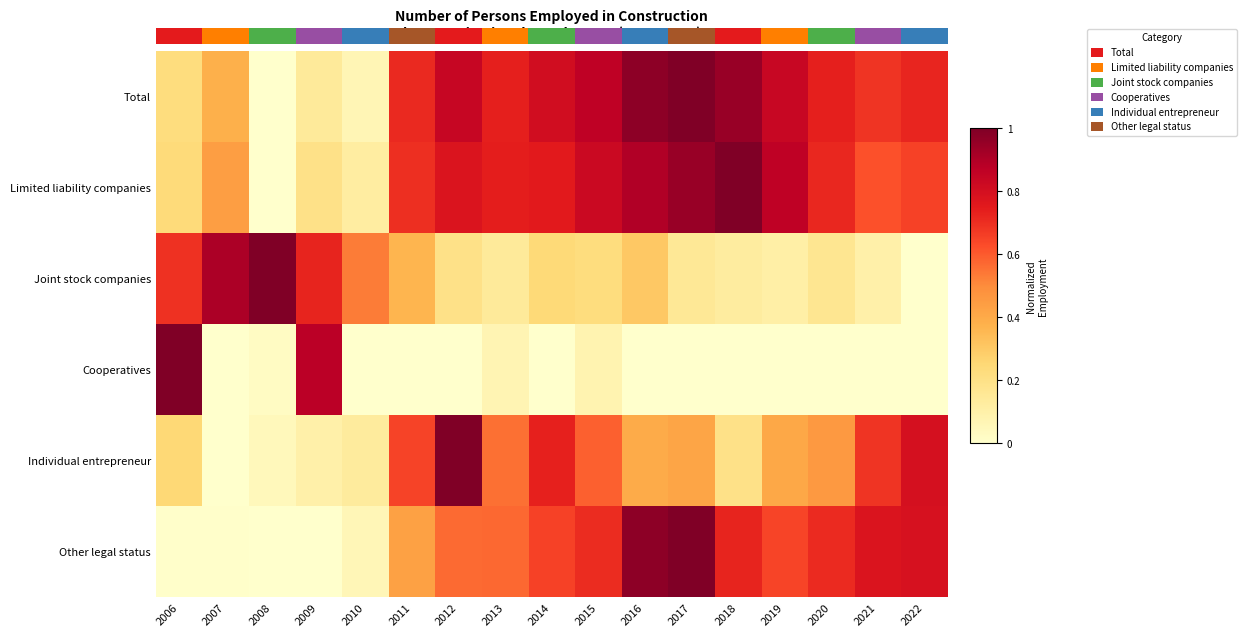

True or false: Cooperatives has a value of 1.0 at 2006.

True